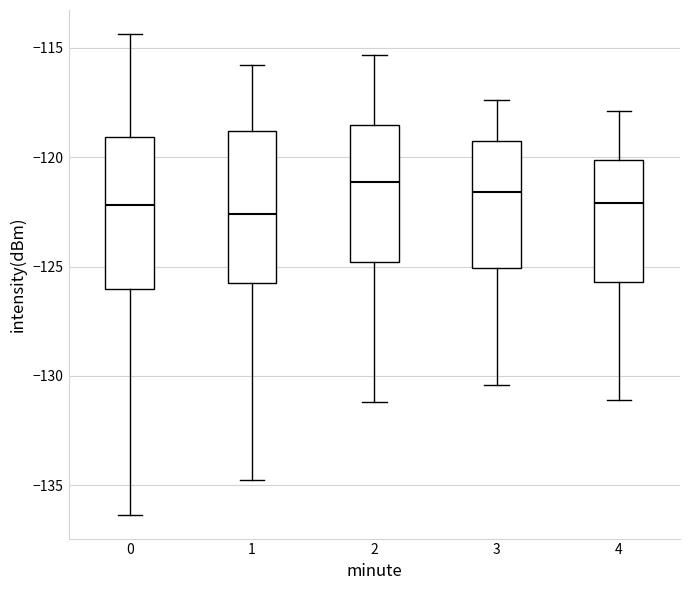

Where does the lower whisker of the box at x = 0 end on the y-axis? The values are not printed on the chart, so give them approximately, as read against the axis.

-136.5